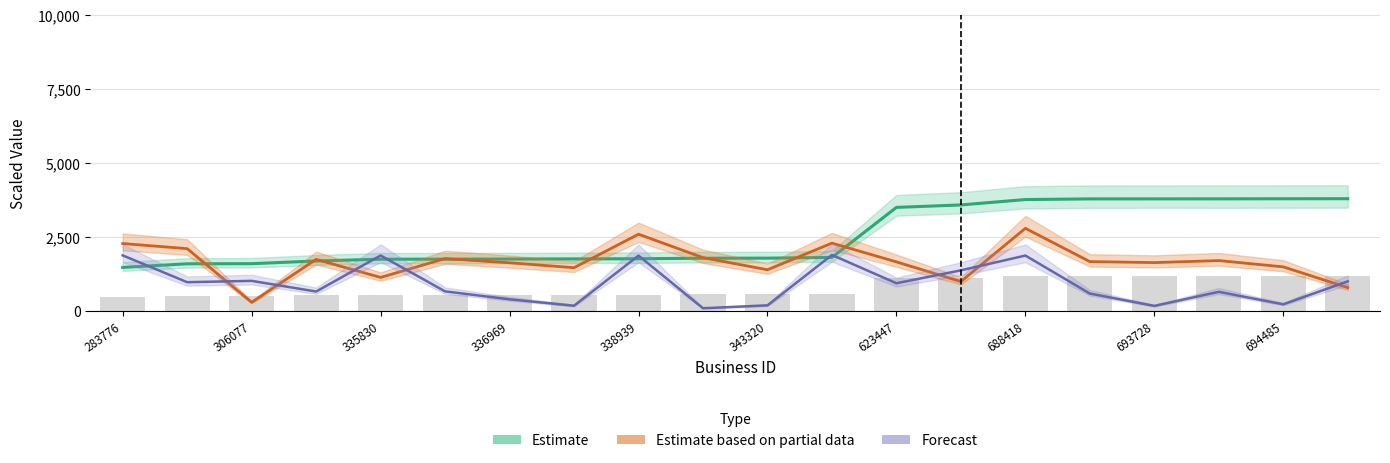

Where is Estimate based on partial data nearest to the value 1550?

694485